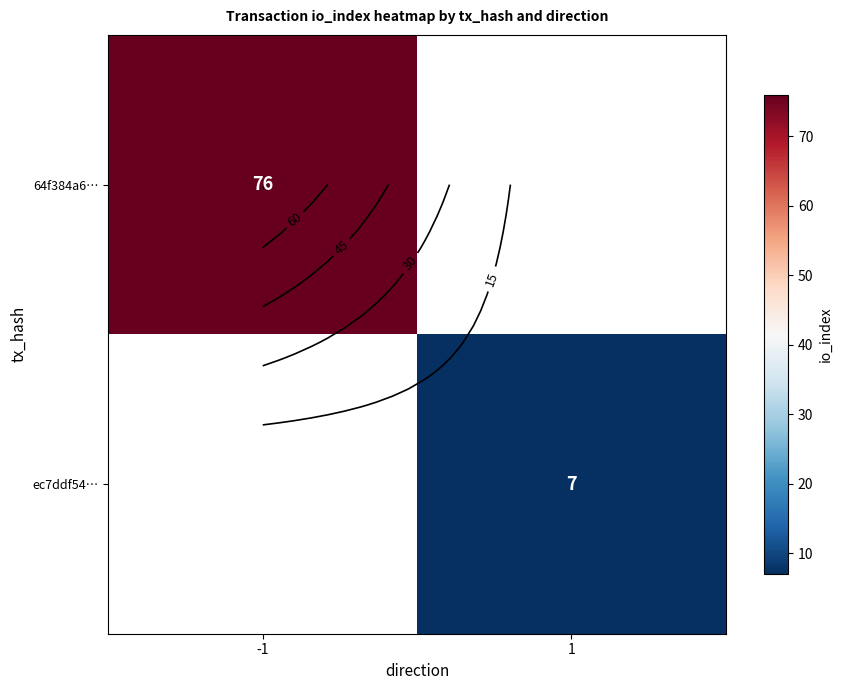

How many categories are shown in the chart?

2